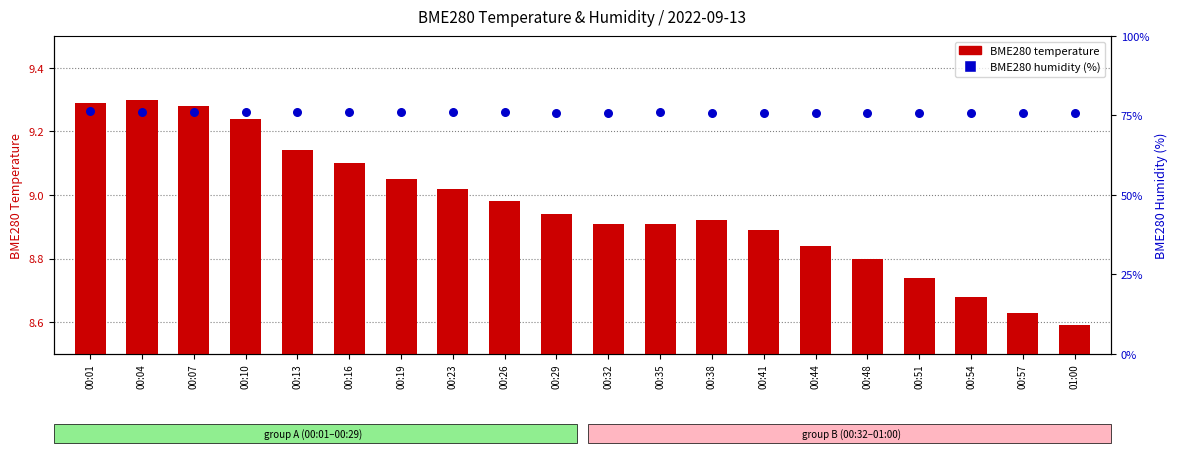

At how many categories does at least one series exceed 30?

20